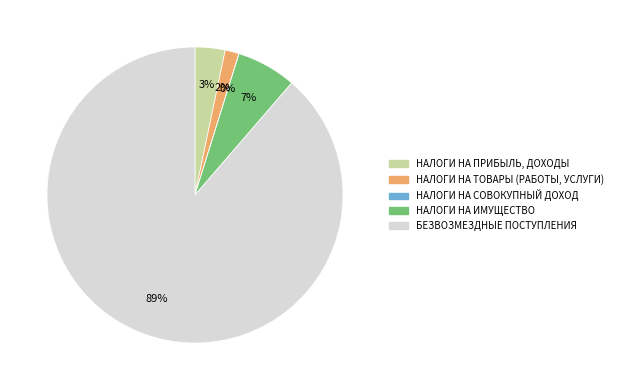

Which category accounts for the majority?

БЕЗВОЗМЕЗДНЫЕ ПОСТУПЛЕНИЯ